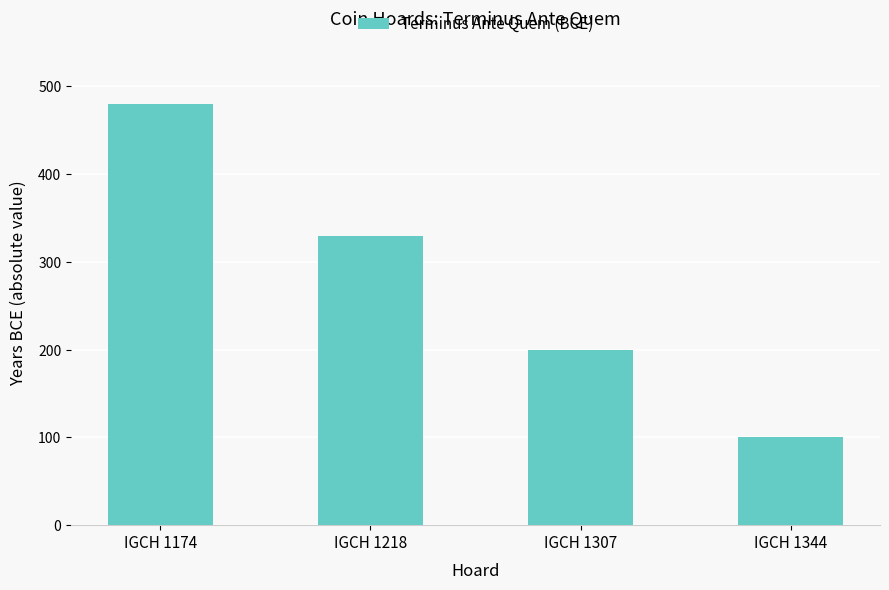

What is the change in value from IGCH 1174 to IGCH 1307?

-280